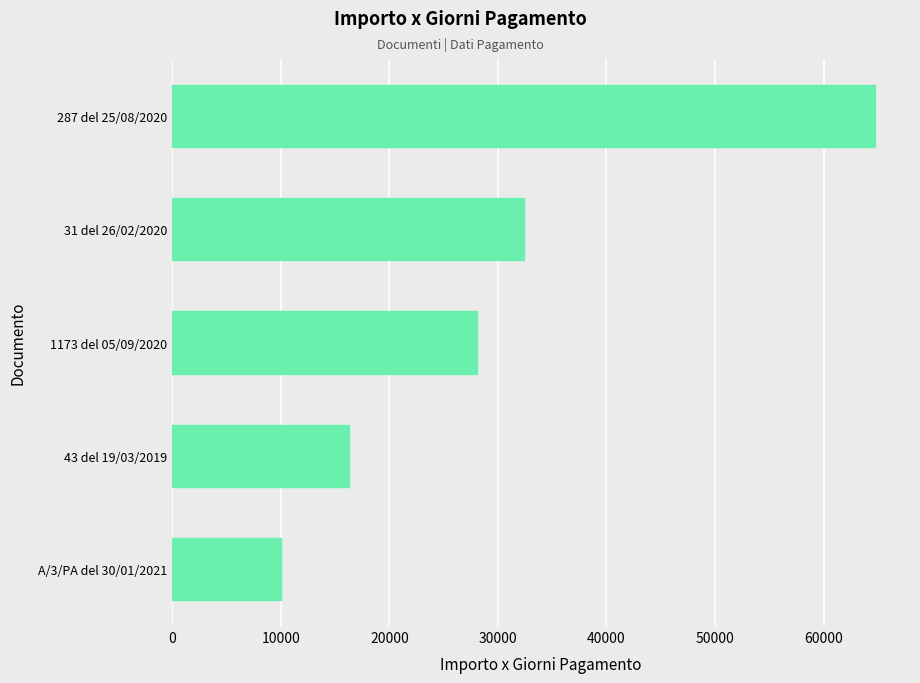

Approximately how many times larger is the value at 1173 del 05/09/2020 compared to A/3/PA del 30/01/2021?

2.8